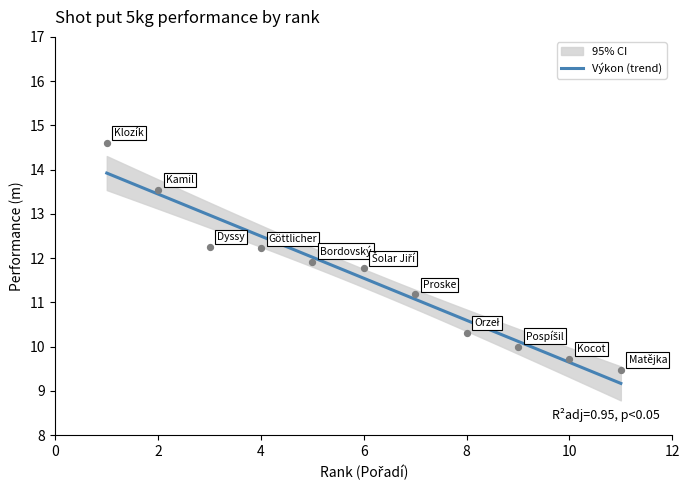

What is the change in value from Bordovský Adam to Pospíšil Kryštof?

-1.9